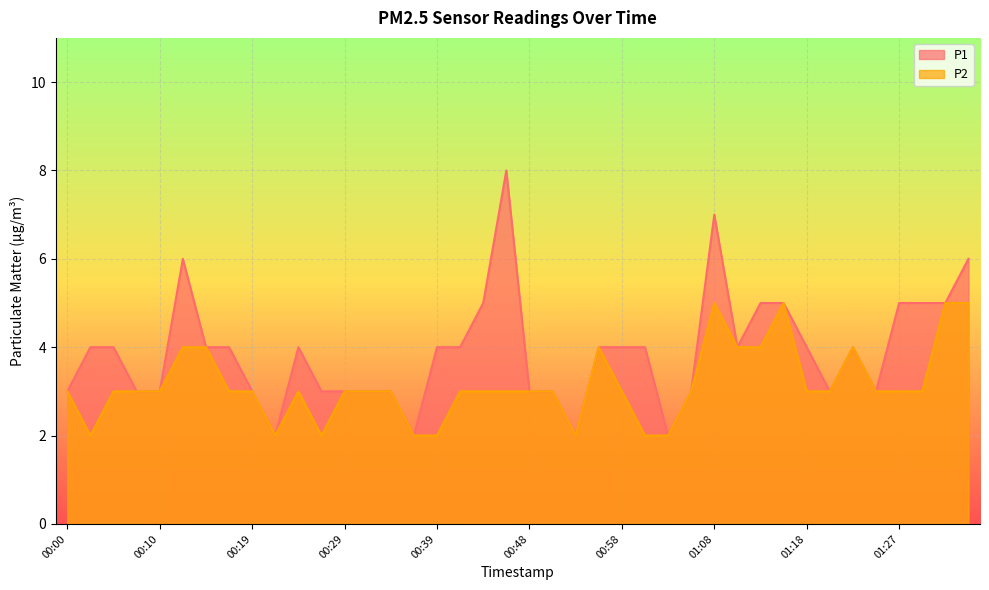

True or false: P1 and P2 cross at least once.

False